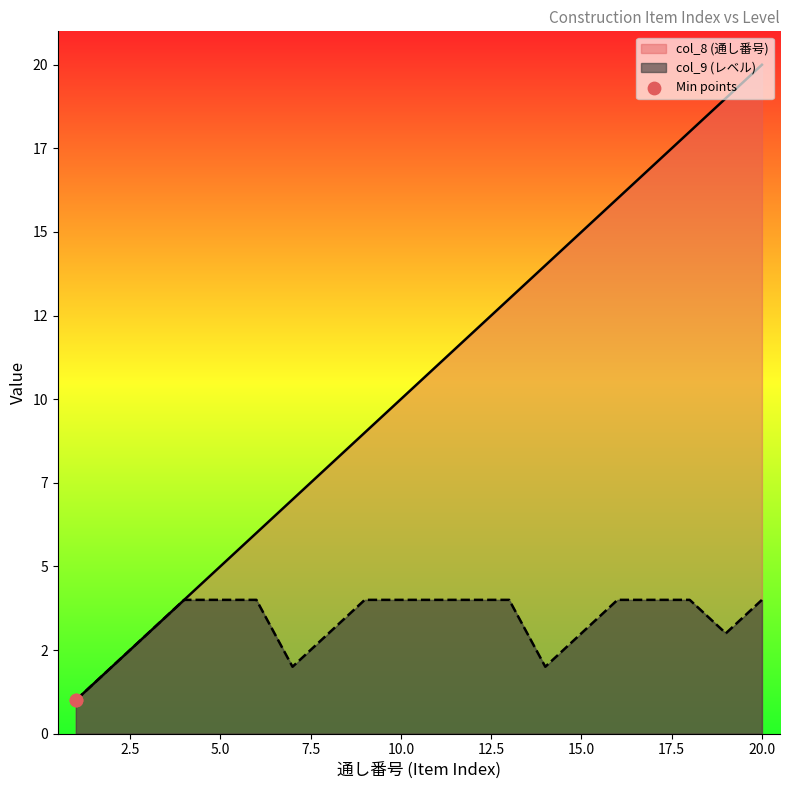

At how many categories does at least one series exceed 3?

17